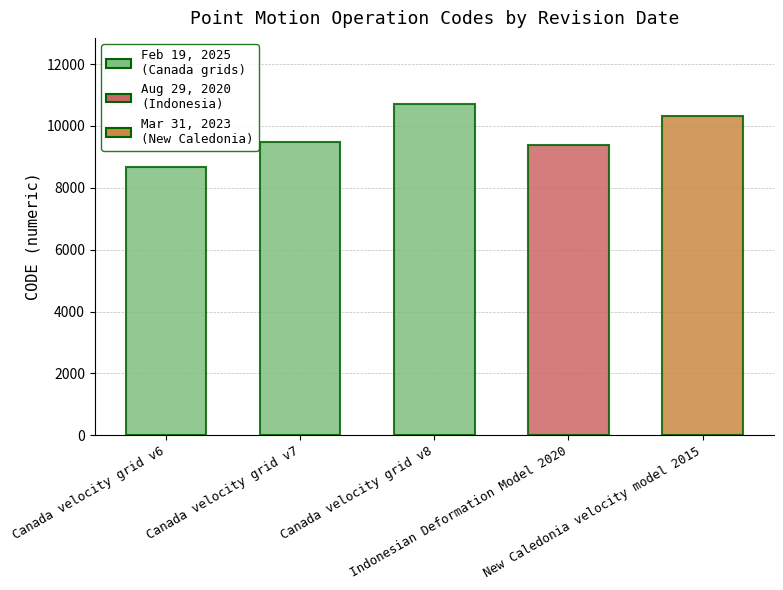

Which category has the highest value across all series?

February 19, 2025 (v8)